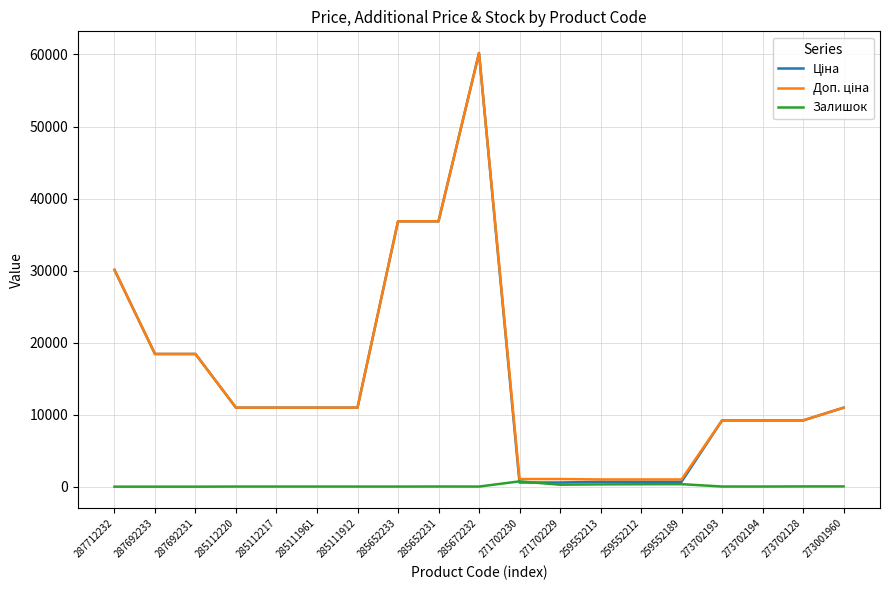

At which category is the sum across all series the highest?

285672232